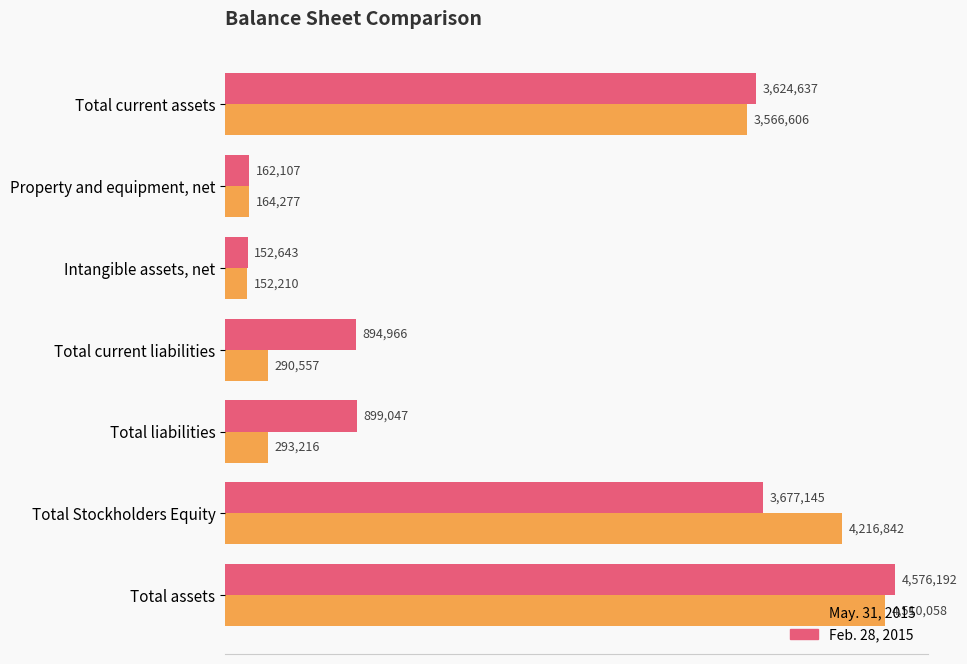

Which series has the largest range (max minus min)?

Feb. 28, 2015